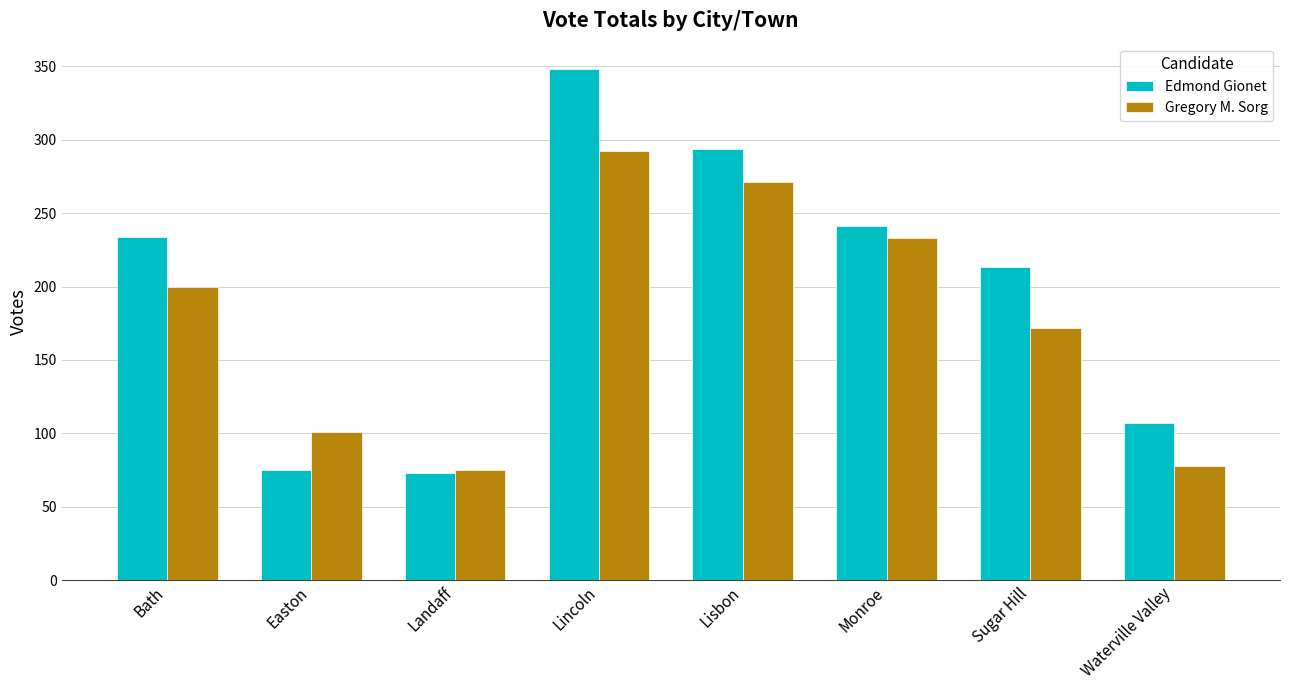

Reading left to right, extract all data points from this chart.

Edmond Gionet: 234	75	73	348	294	241	213	107
Gregory M. Sorg: 200	101	75	292	271	233	172	78